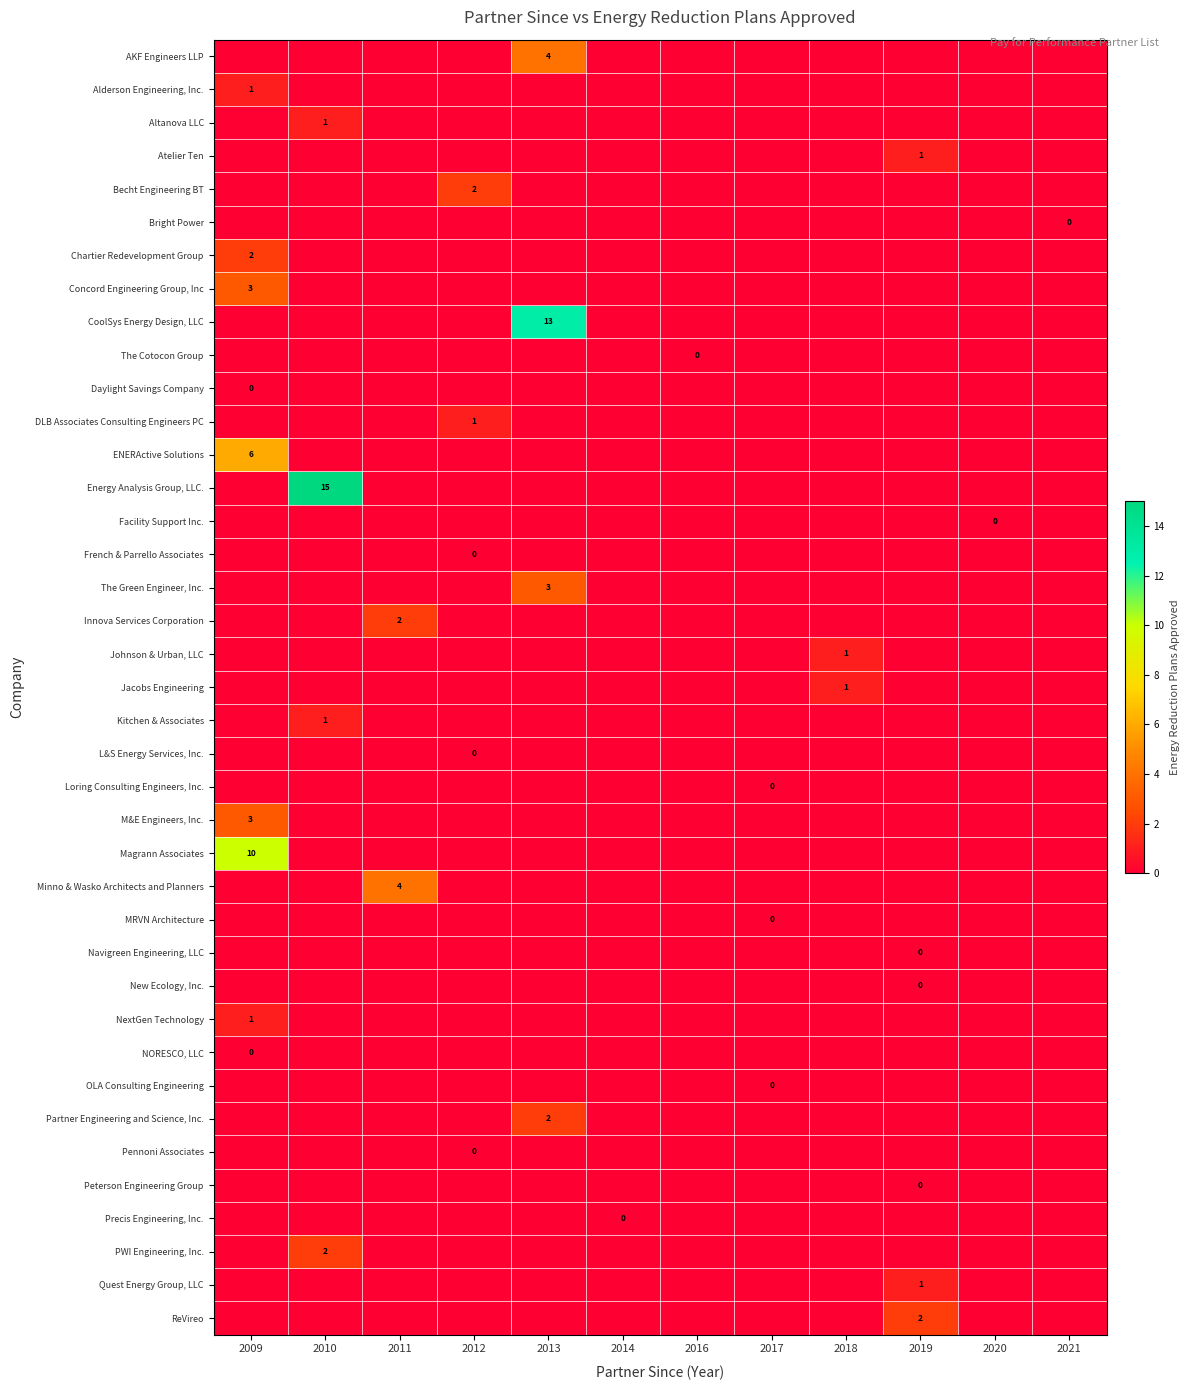

How many categories are shown in the chart?

12